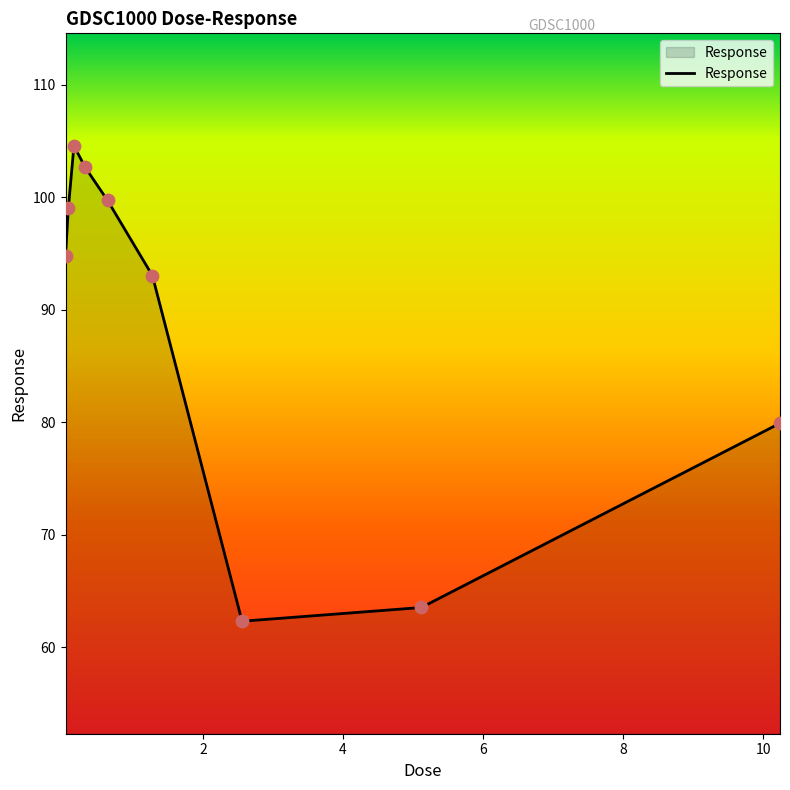

What is the greatest value displayed?

104.6